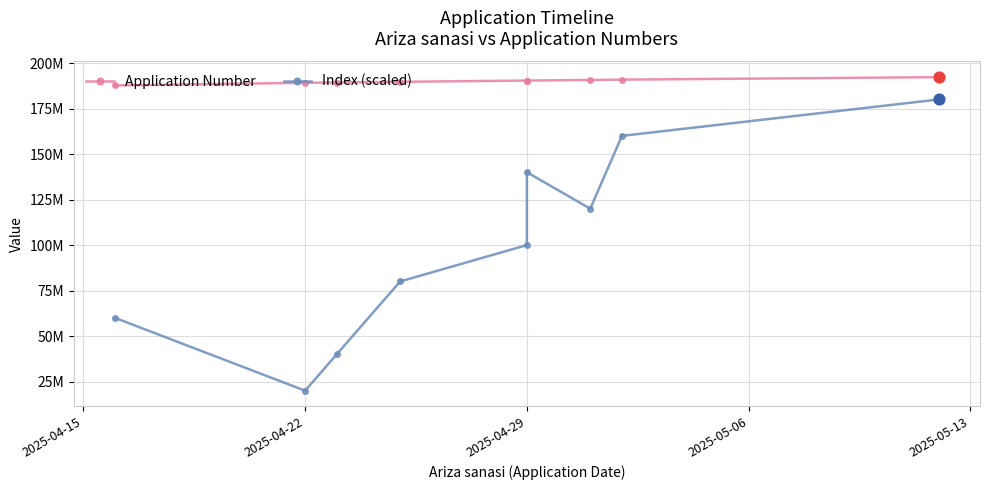

Which series has the largest total across all categories?

Application Number